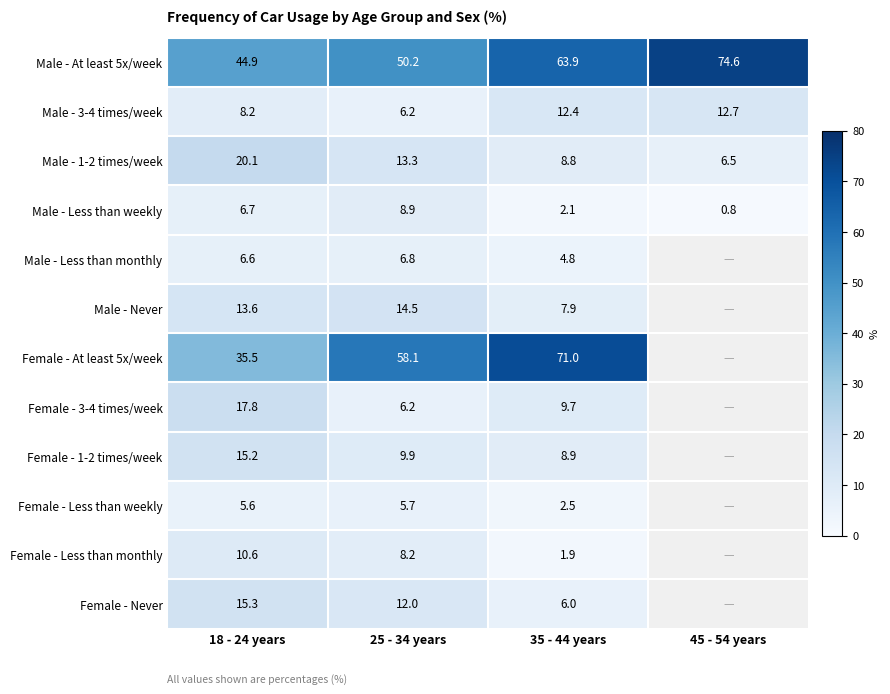

Where is Male - 1-2 times/week nearest to the value 13?

25 - 34 years